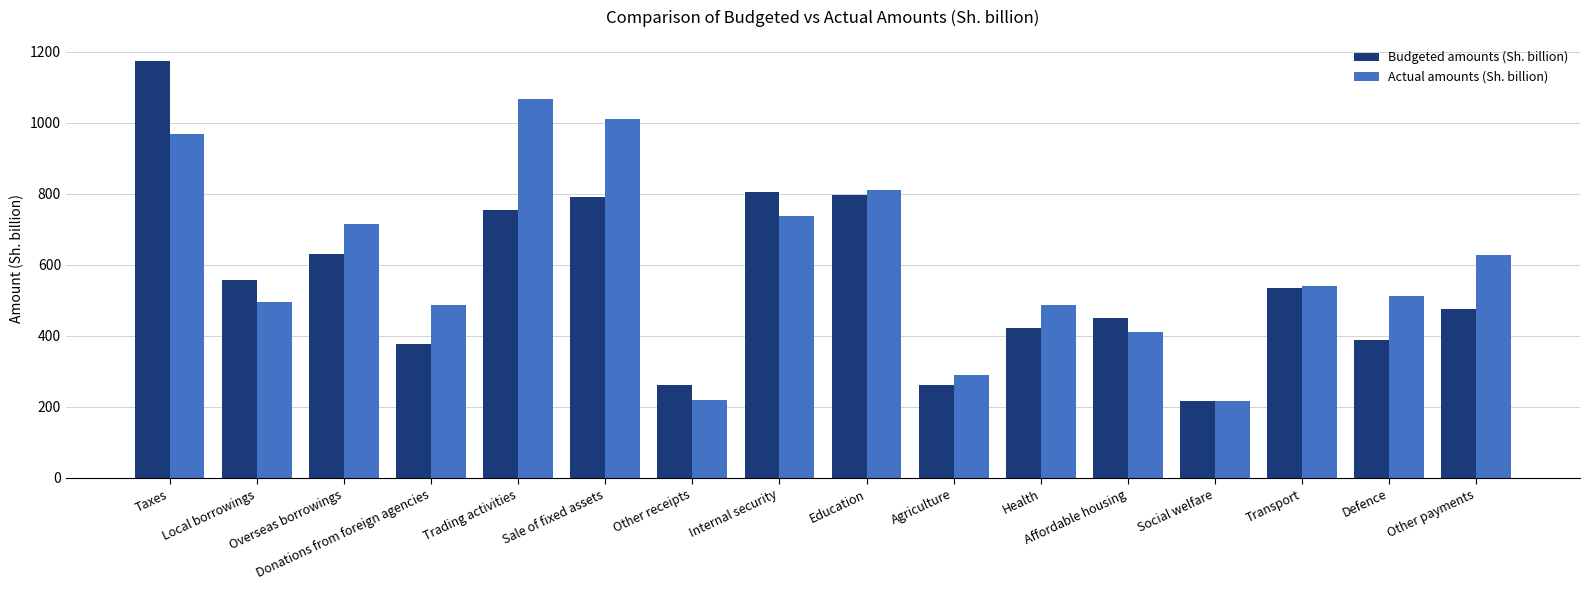

What are all the series names shown in the legend?

Budgeted amounts (Sh. billion), Actual amounts (Sh. billion)